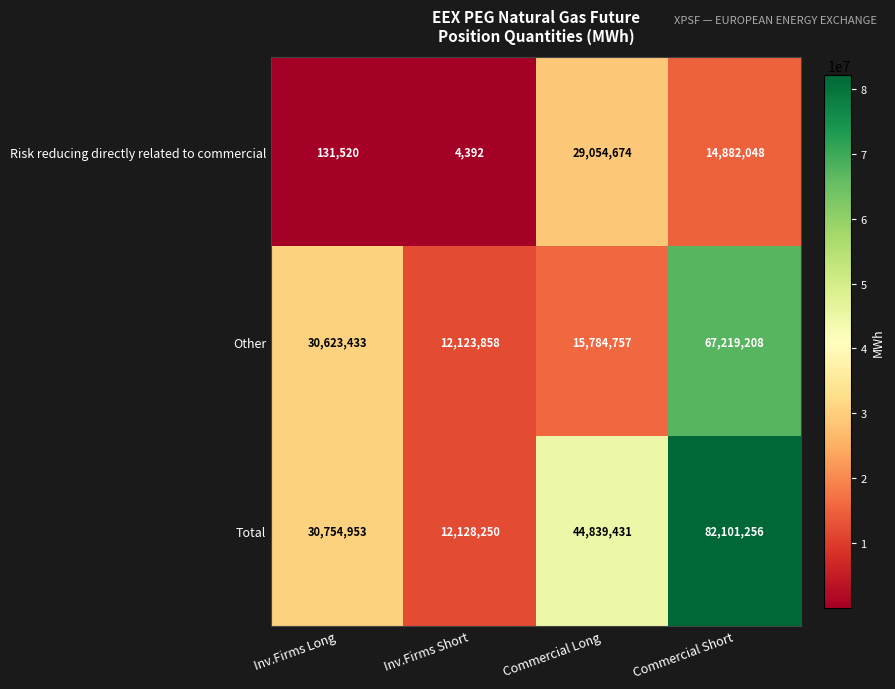

What is the difference between the highest and lowest values at Commercial Long?

29054674